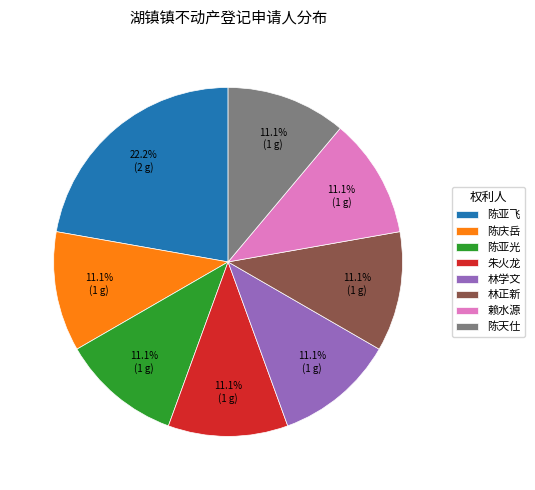

Is there any slice that represents more than half of the pie?

No